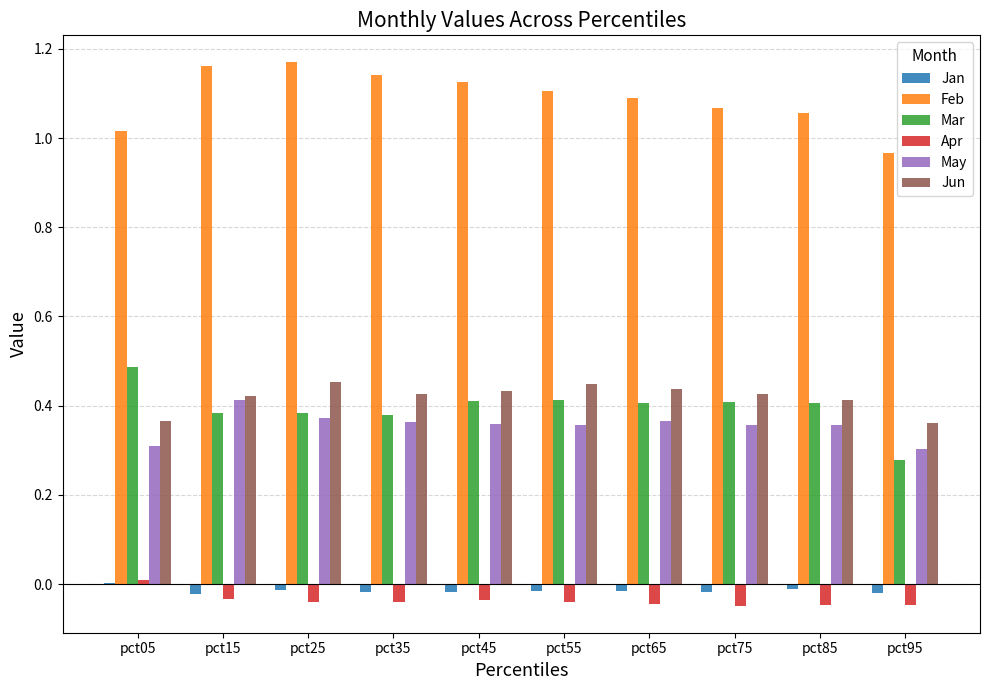

Is it true that Mar equals 0.7 at pct35?

False